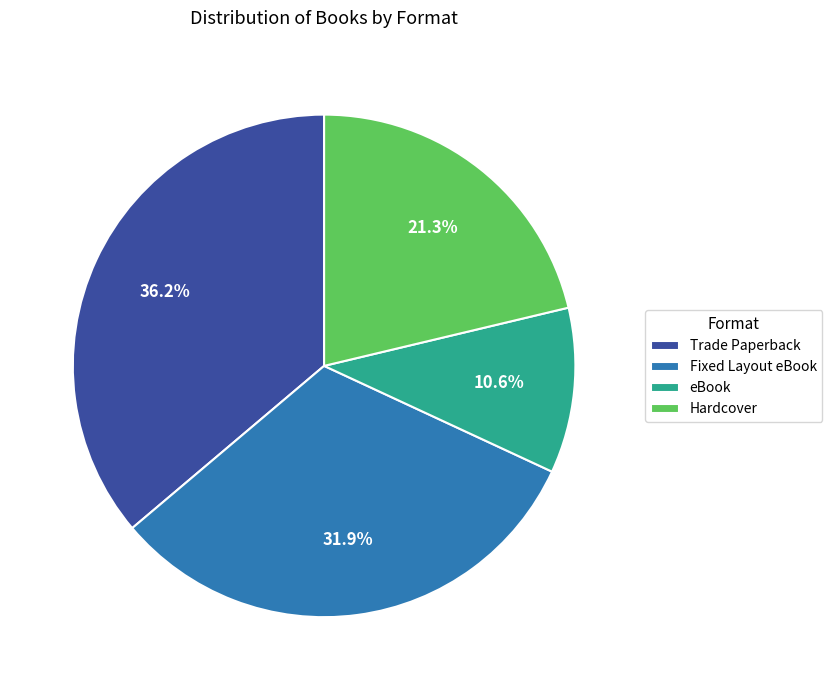

What percentage is the eBook slice, to the nearest percent?

11%